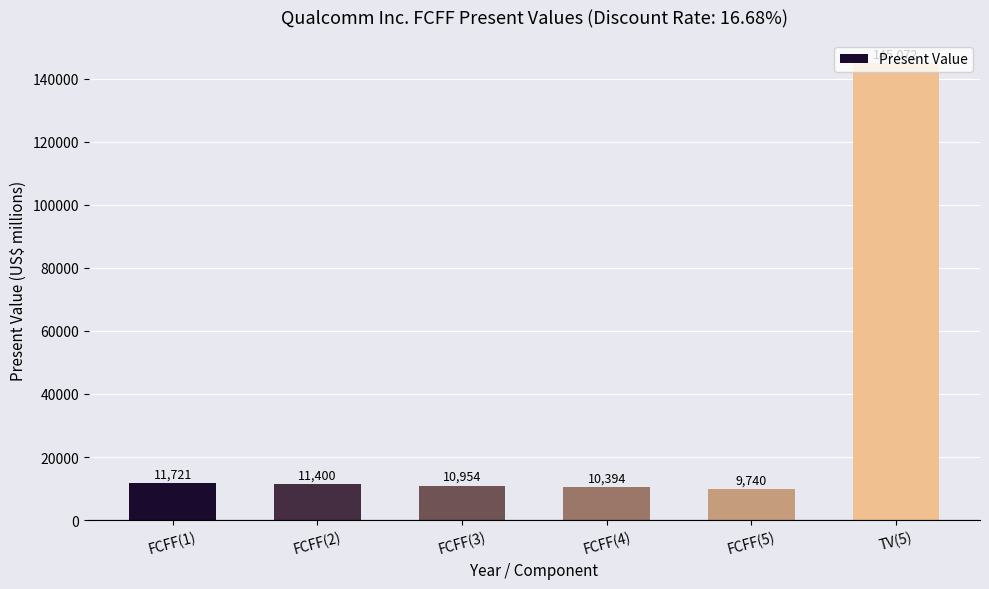

How many bars are there in total?

6